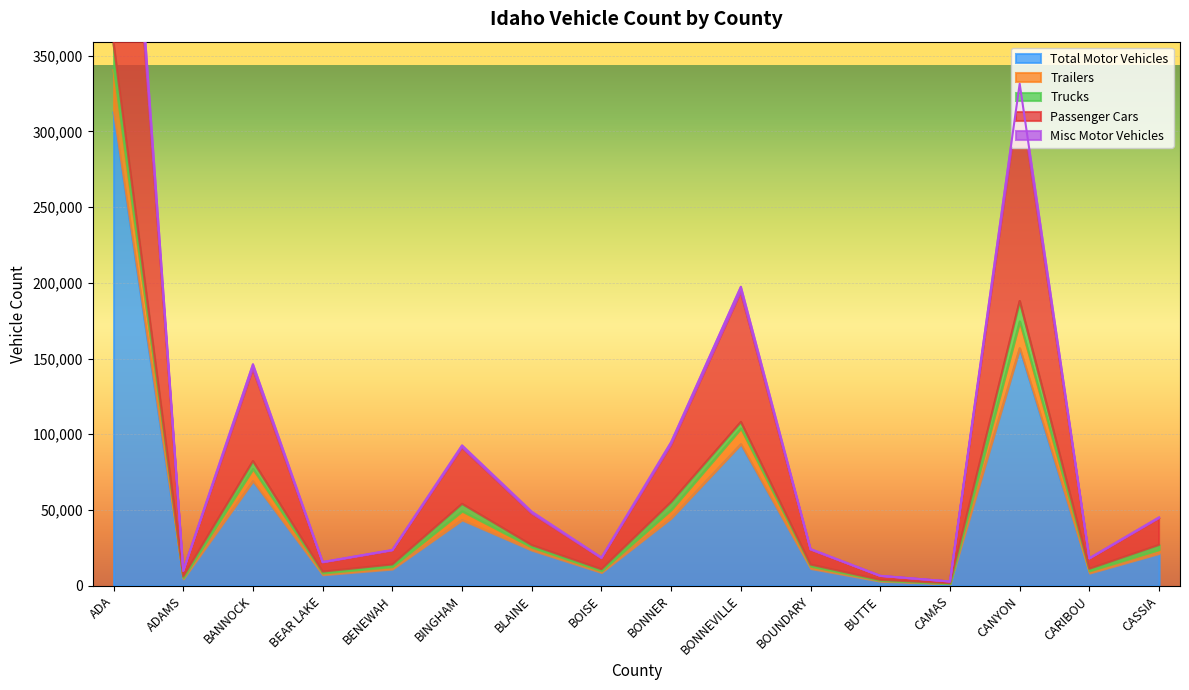

The value of Total Motor Vehicles at BINGHAM is 76506. True or false?

False